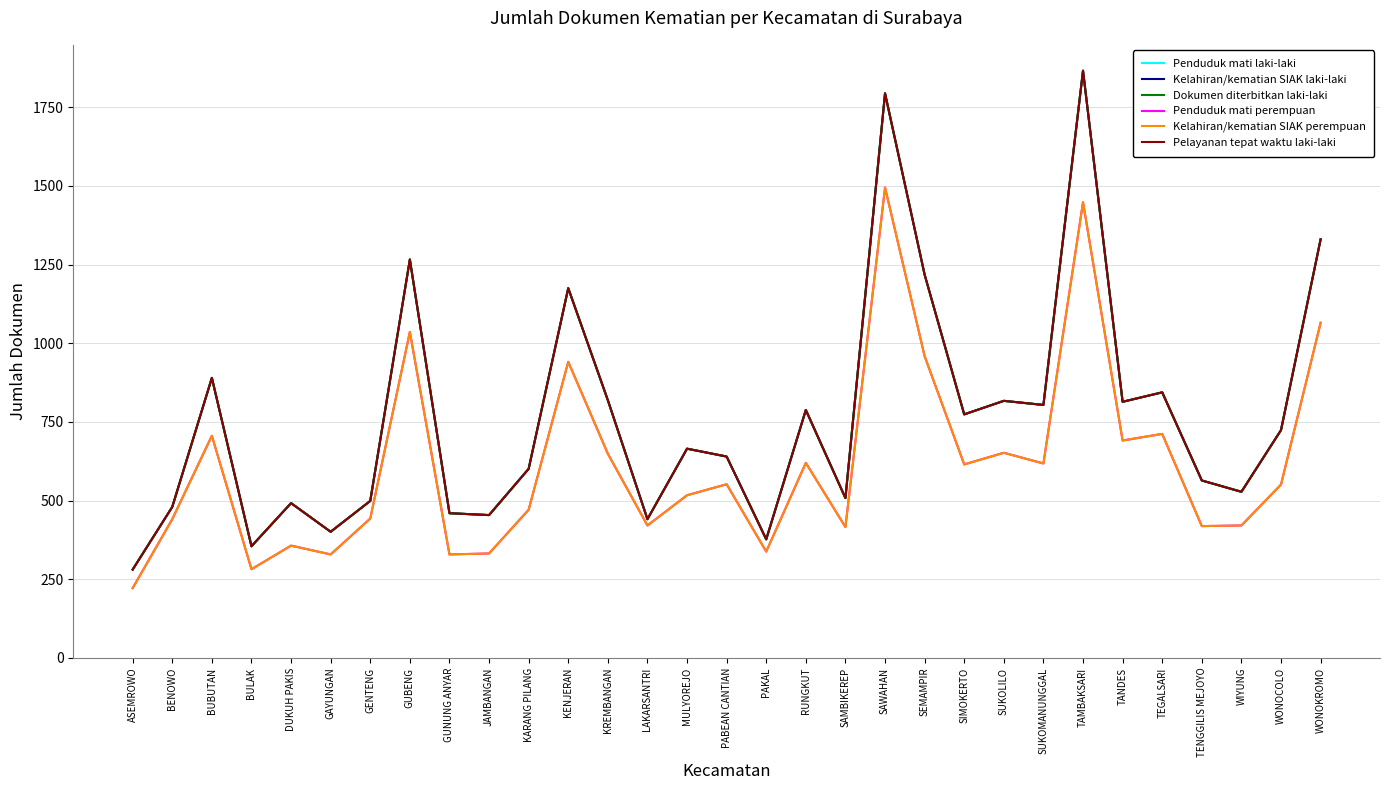

List the labels in order of Pelayanan tepat waktu laki-laki value, largest first.

TAMBAKSARI, SAWAHAN, WONOKROMO, GUBENG, SEMAMPIR, KENJERAN, BUBUTAN, TEGALSARI, KREMBANGAN, SUKOLILO, TANDES, SUKOMANUNGGAL, RUNGKUT, SIMOKERTO, WONOCOLO, MULYOREJO, PABEAN CANTIAN, KARANG PILANG, TENGGILIS MEJOYO, WIYUNG, SAMBIKEREP, GENTENG, DUKUH PAKIS, BENOWO, GUNUNG ANYAR, JAMBANGAN, LAKARSANTRI, GAYUNGAN, PAKAL, BULAK, ASEMROWO